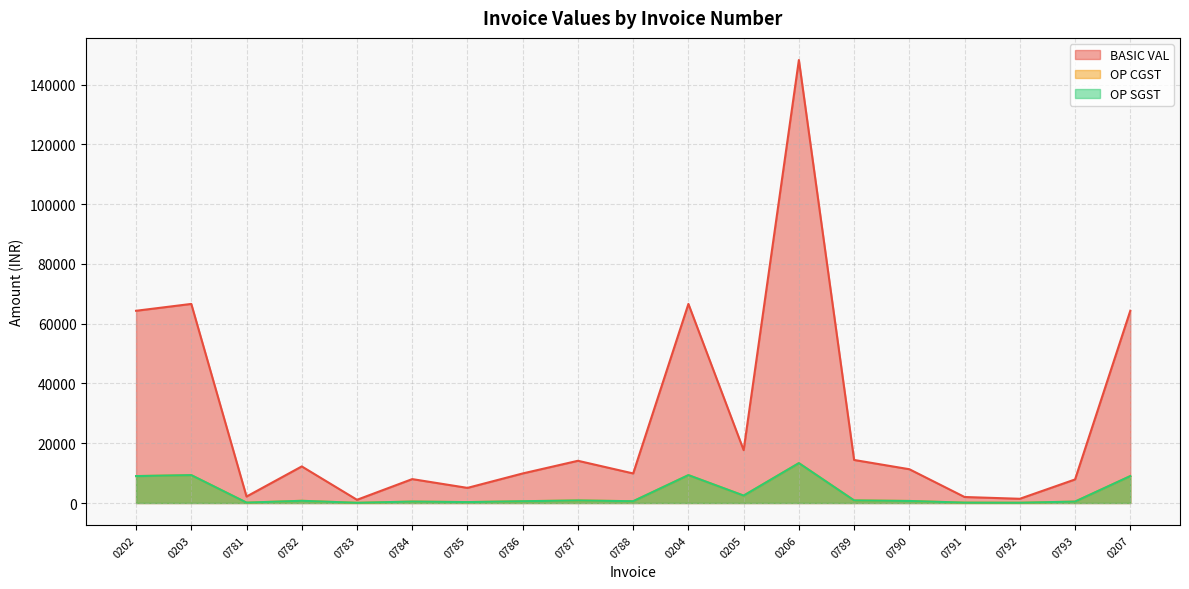

At how many categories does at least one series exceed 6408?

14